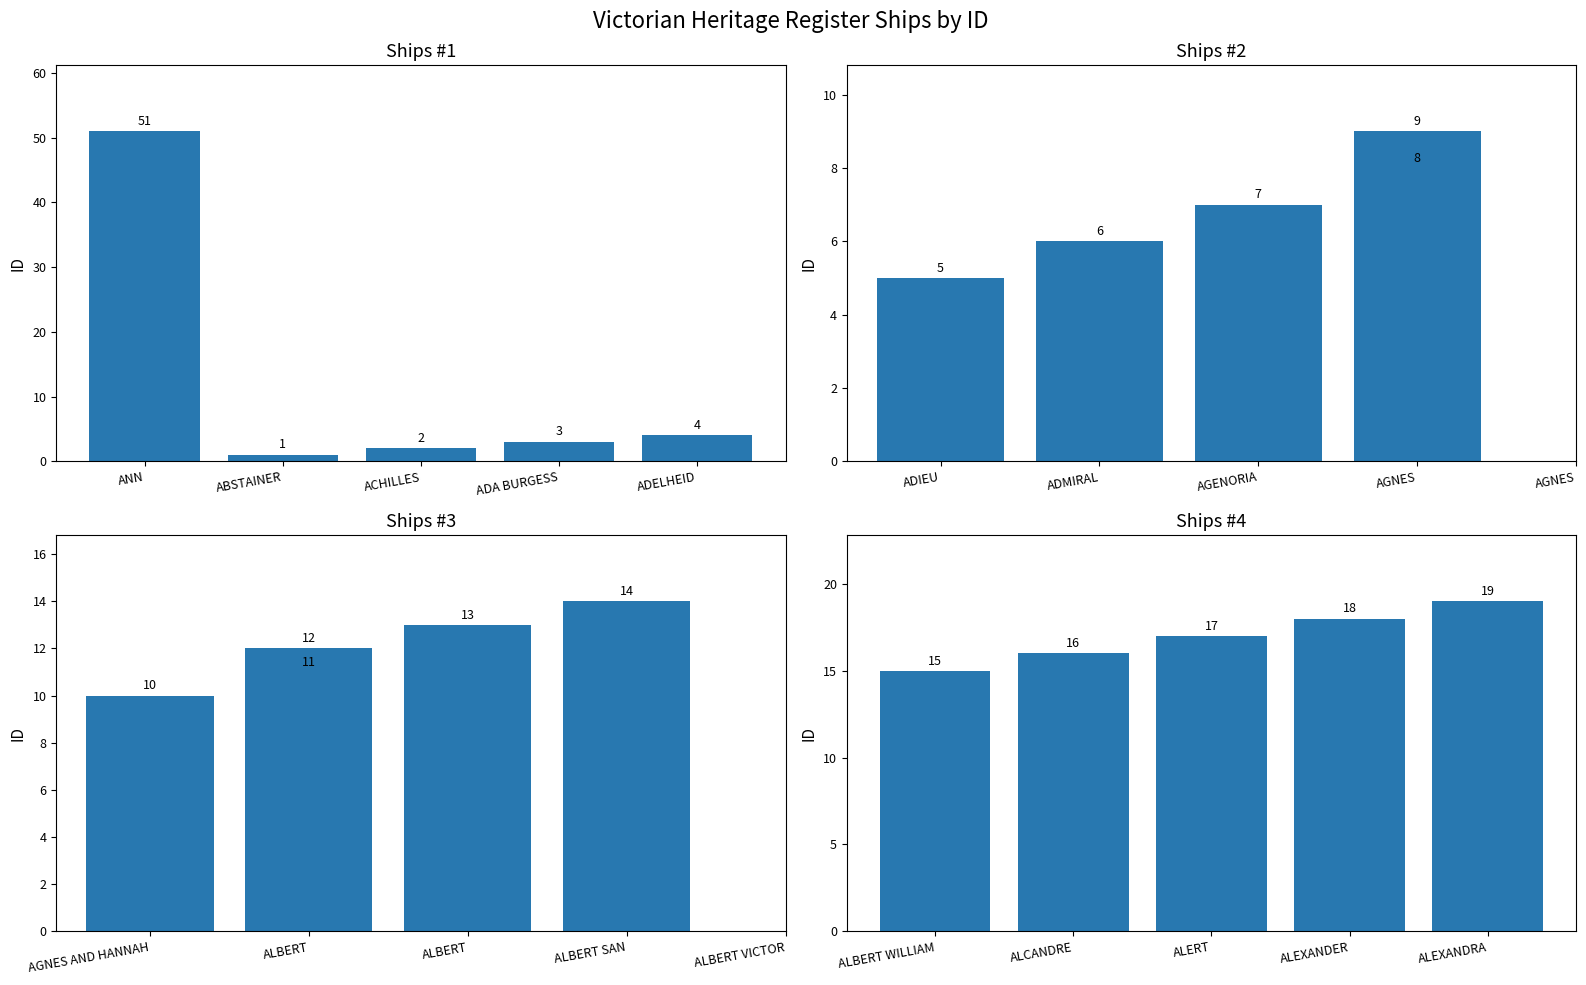

How many data points in Ships #3 are above 12?

2